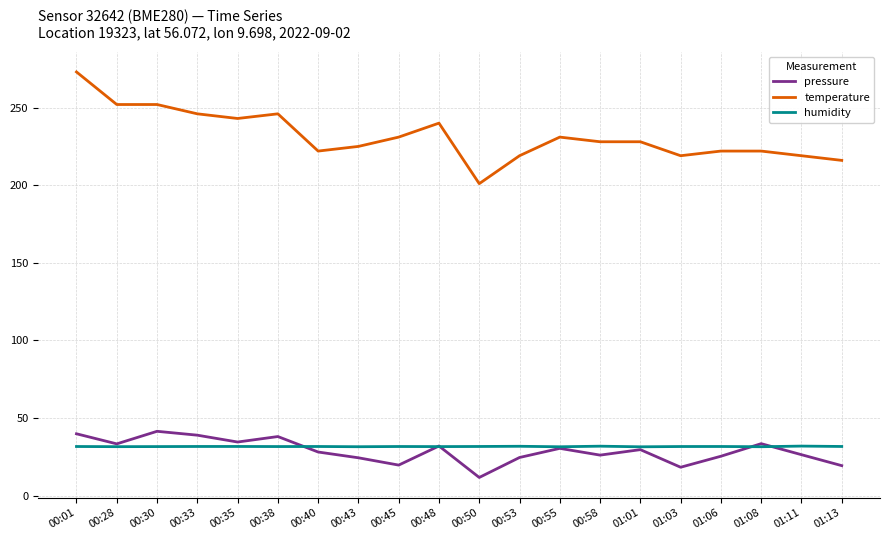

True or false: humidity has a value of 31.6 at 01:06.

True